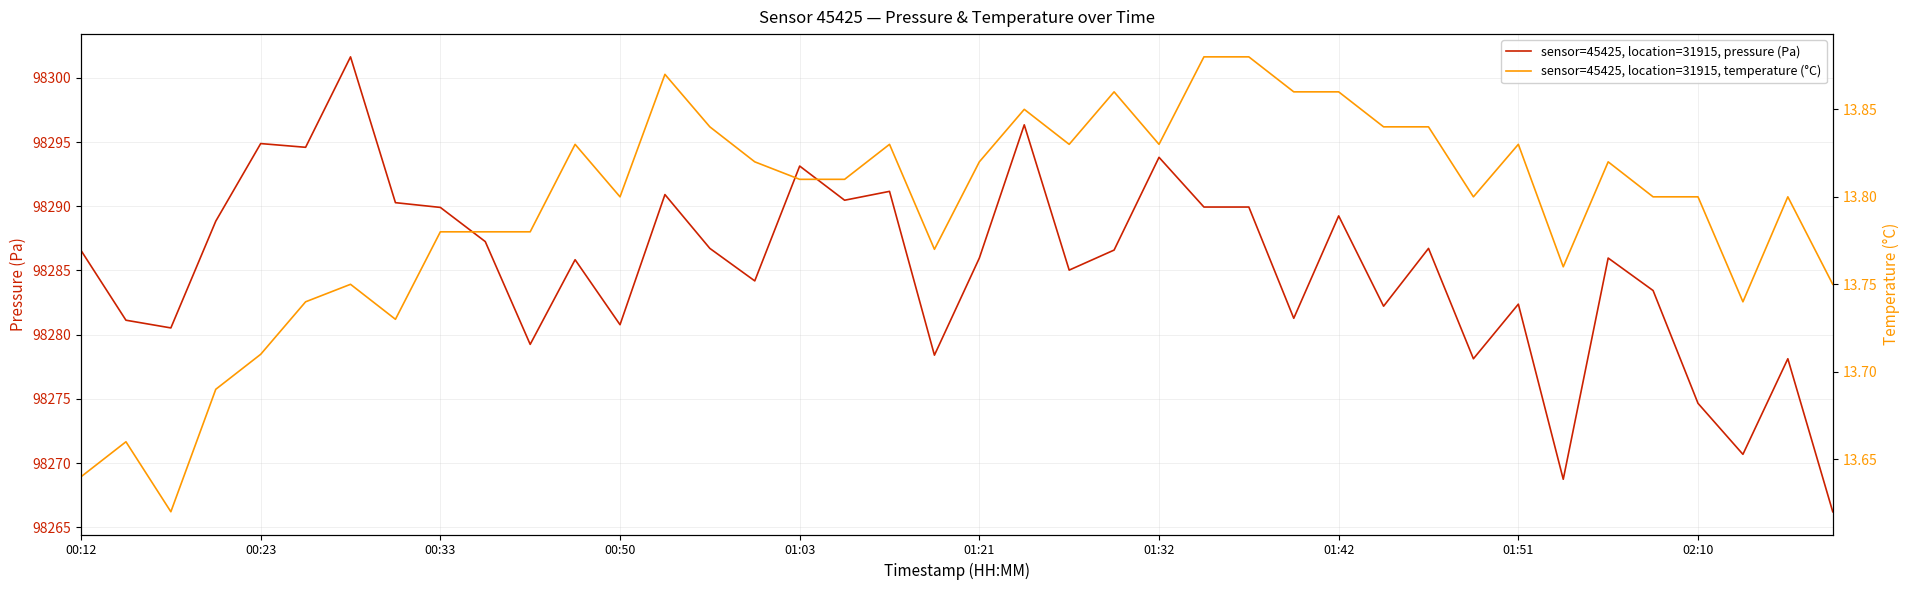

What is the difference between the maximum and minimum values in the temperature series?

0.3